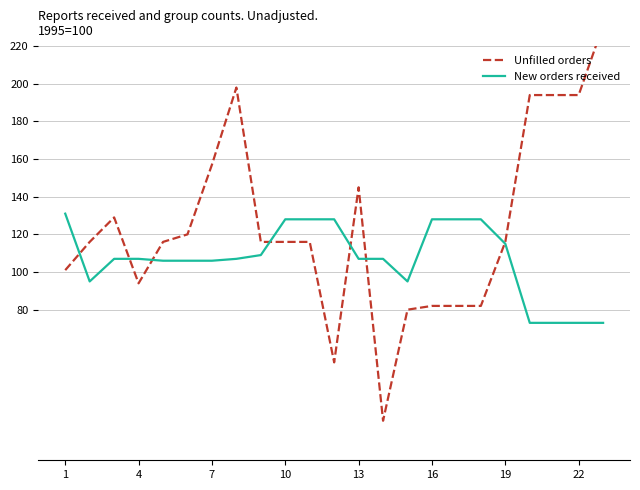

True or false: Unfilled orders has more than 2 points higher than both neighbors.

True